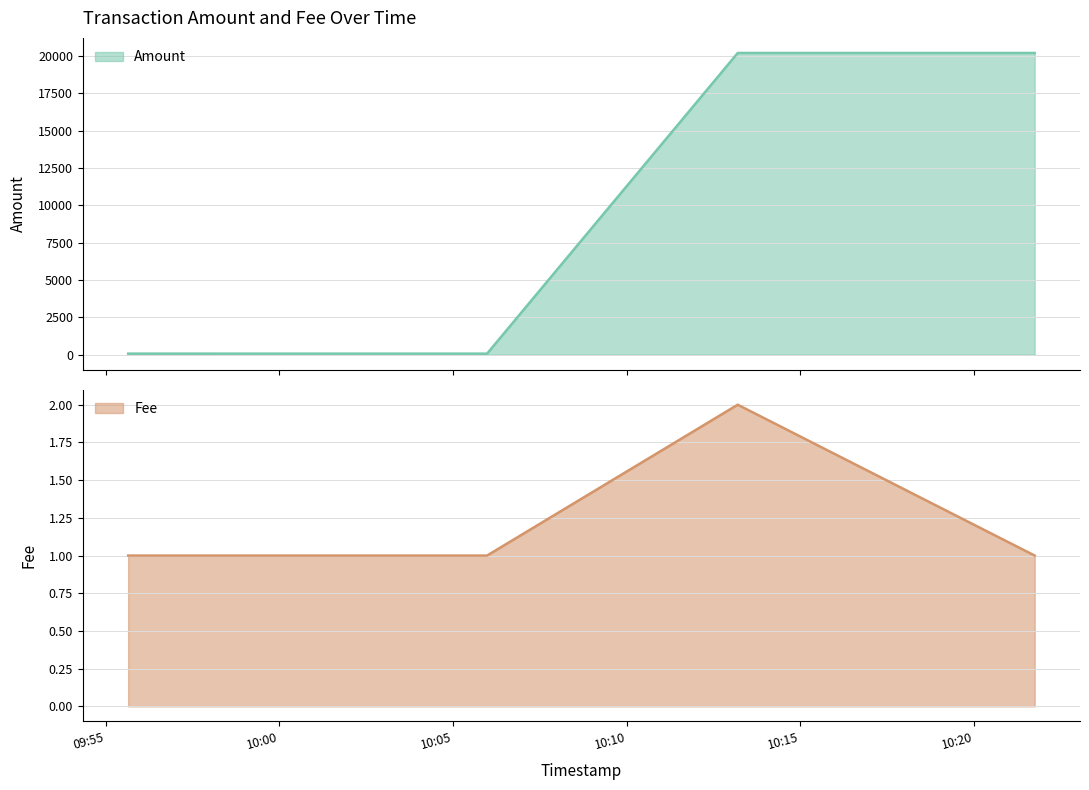

The chart shows a value of 70 at 2016-08-08 10:21:45. True or false?

True